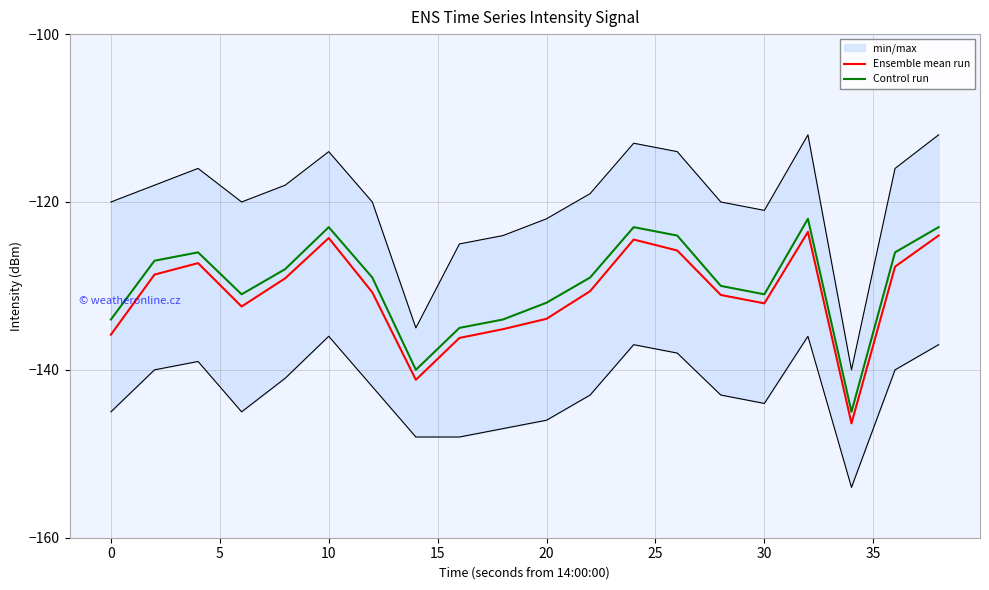

True or false: Control run has a value of -197.5 at 30.

False